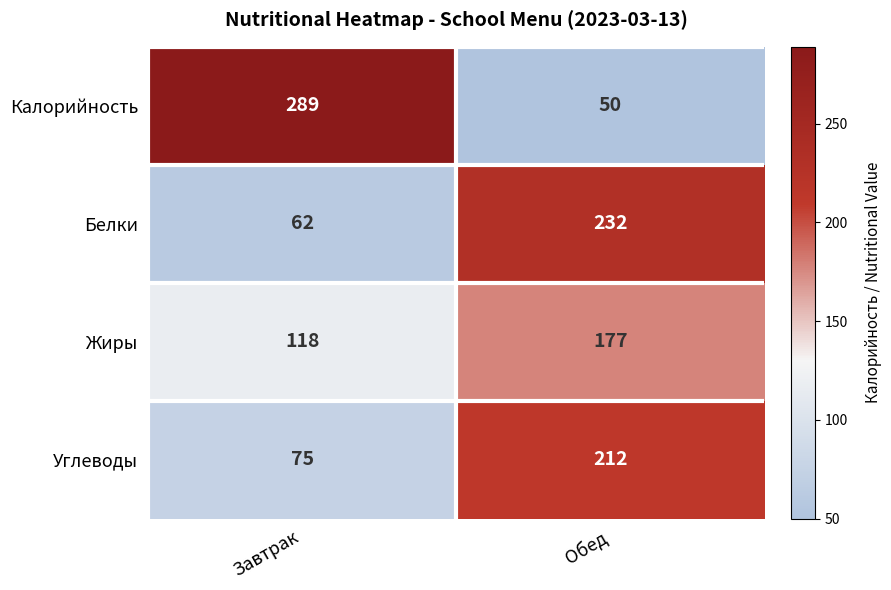

List the series in order of their peak value, lowest first.

Жиры, Углеводы, Белки, Калорийность